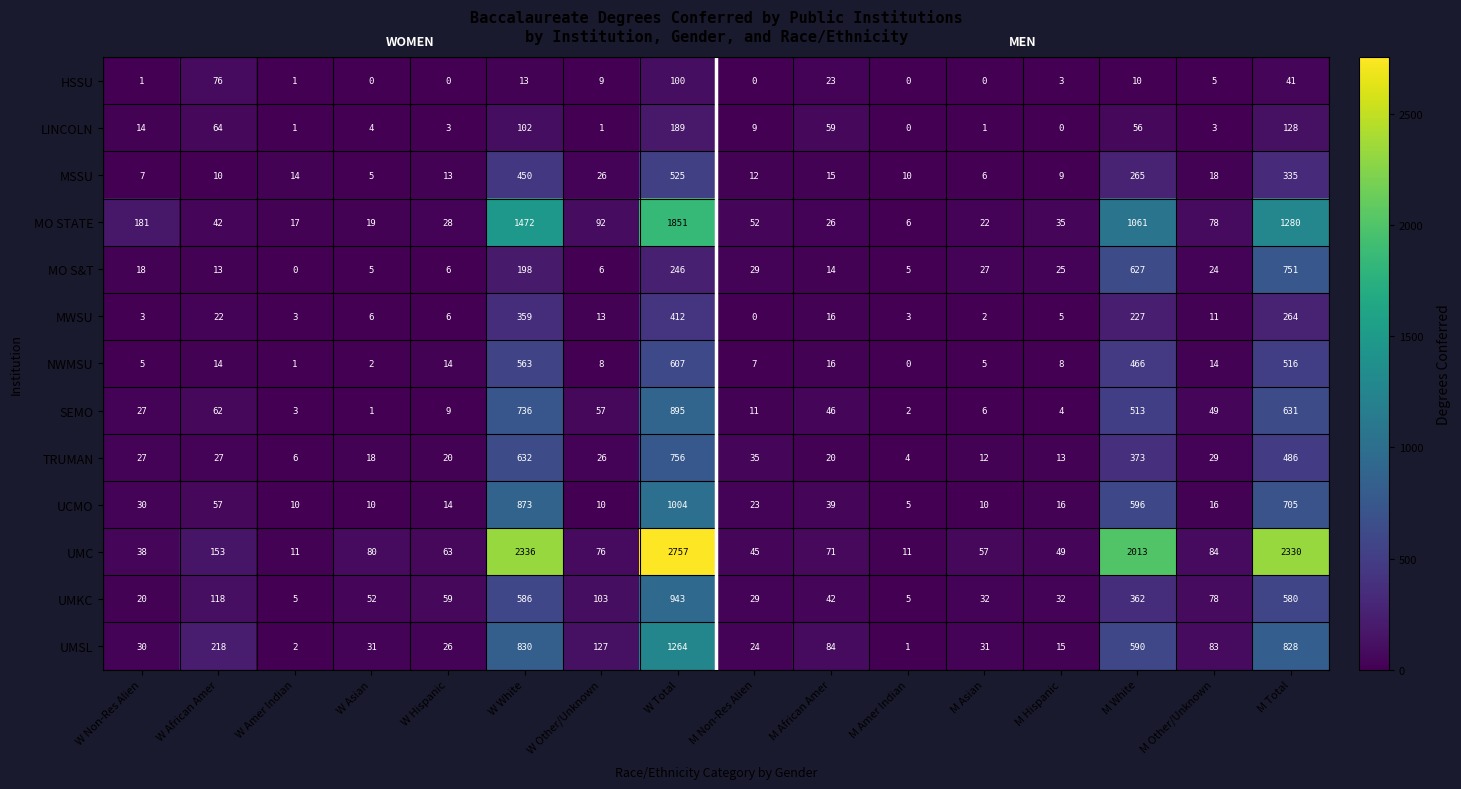

What is the maximum value shown in the chart?

2757